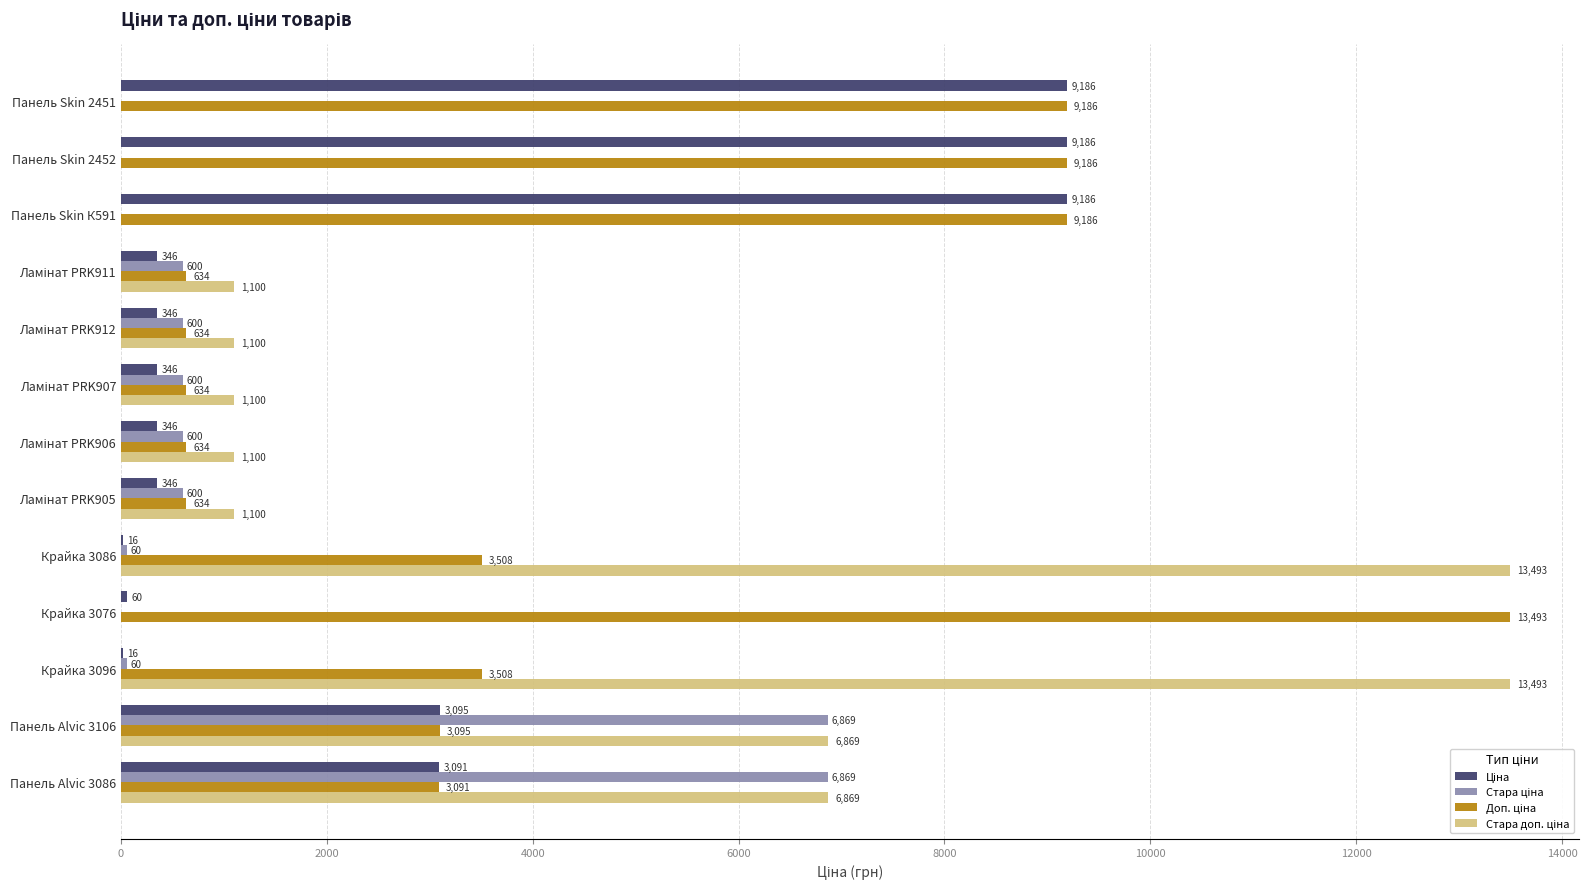

At which category is the sum across all series the highest?

Панель Alvic 3106